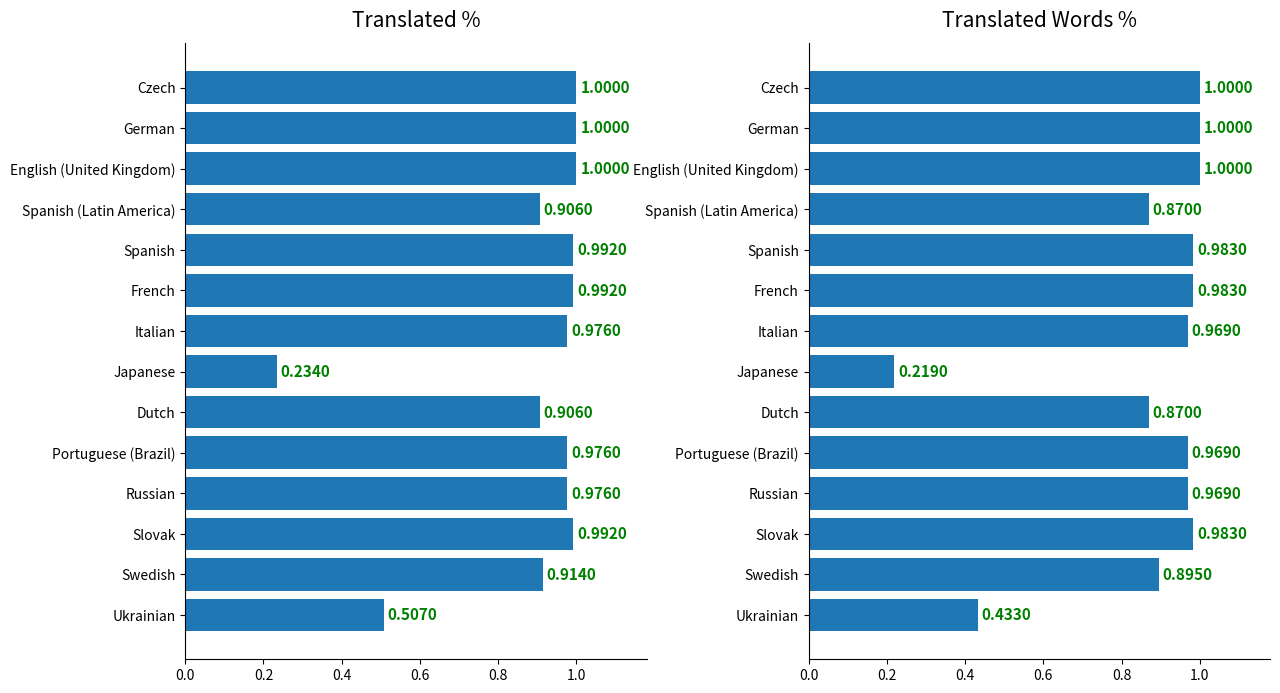

Rank the series at Spanish (Latin America) from lowest to highest value.

translated_words_percent, translated_percent